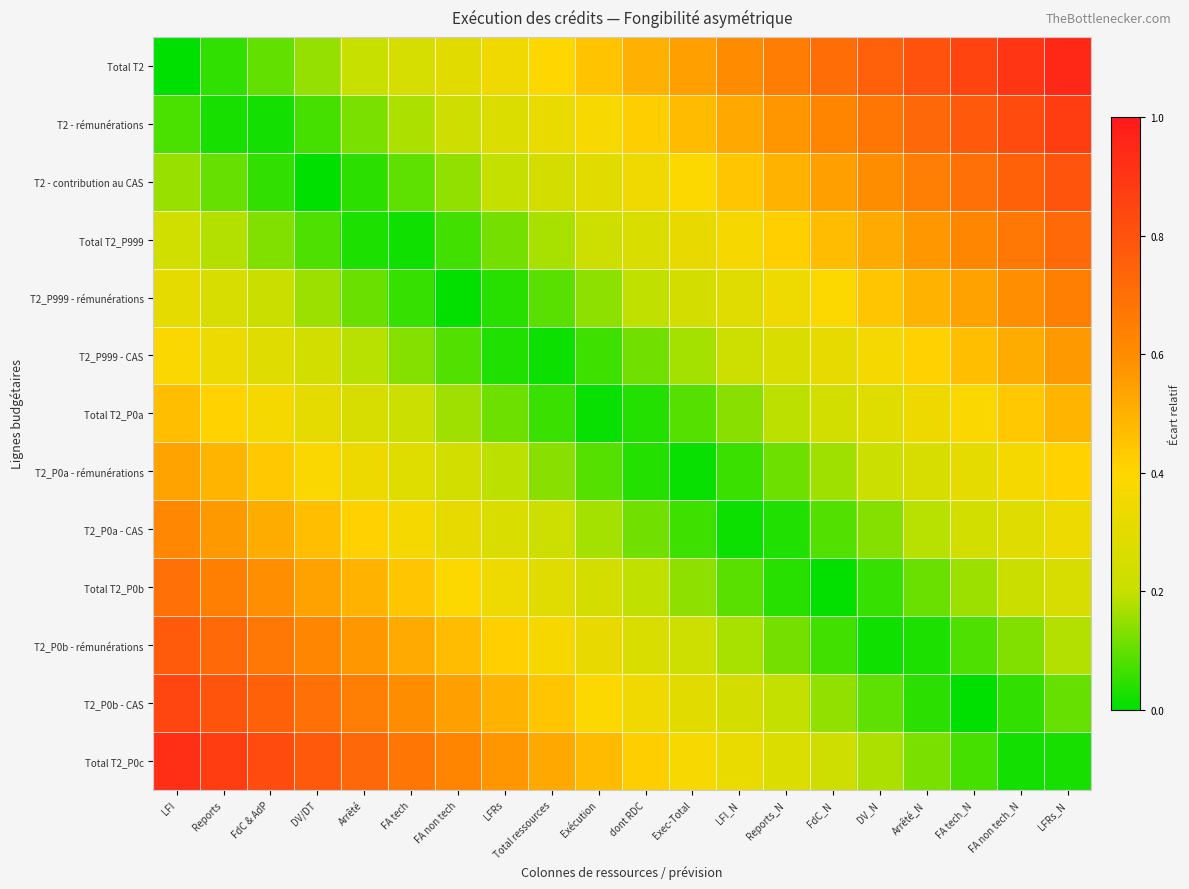

At how many categories does at least one series exceed 0?

20